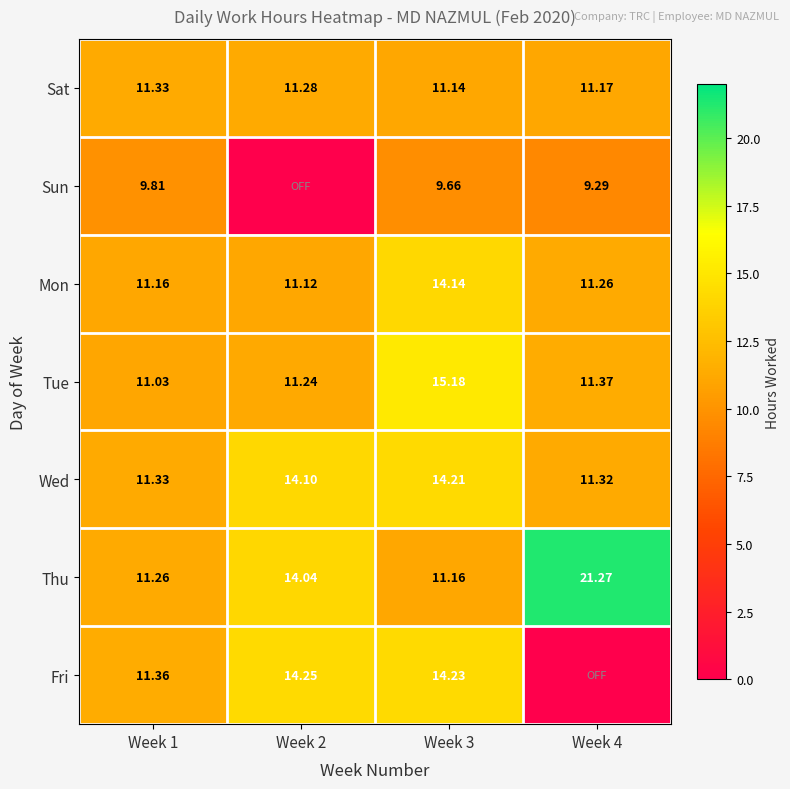

Which category has the highest value across all series?

Week 4